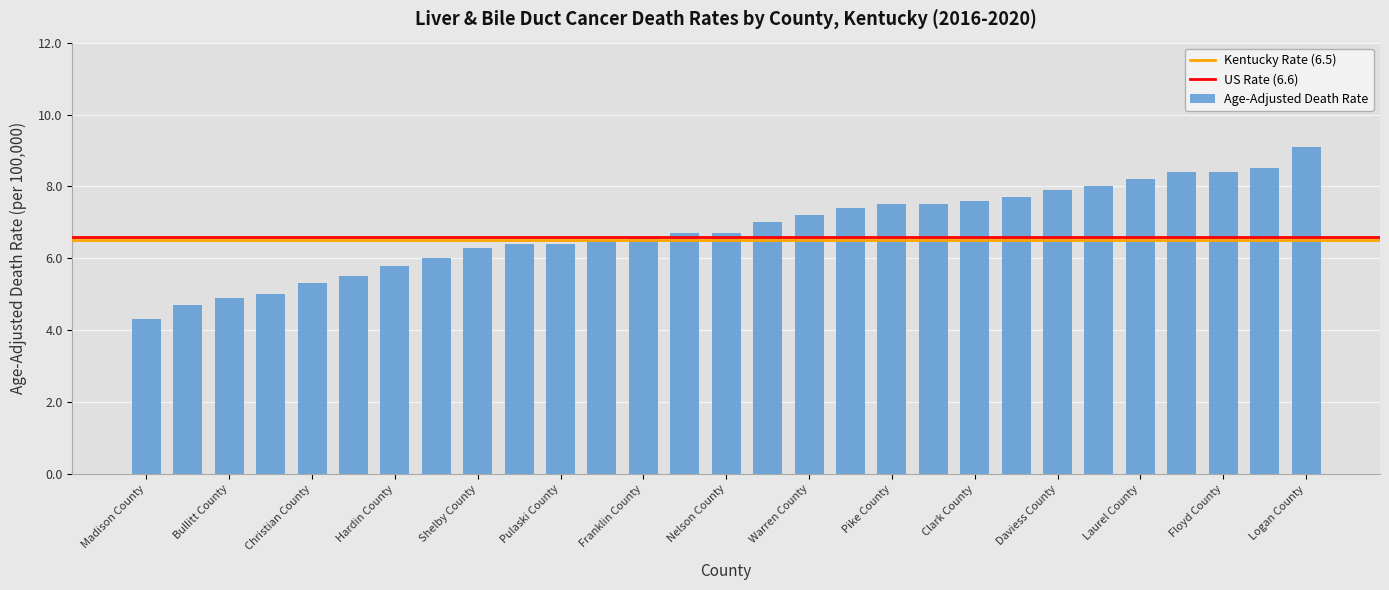

What is the difference between the second highest and minimum values?

4.2